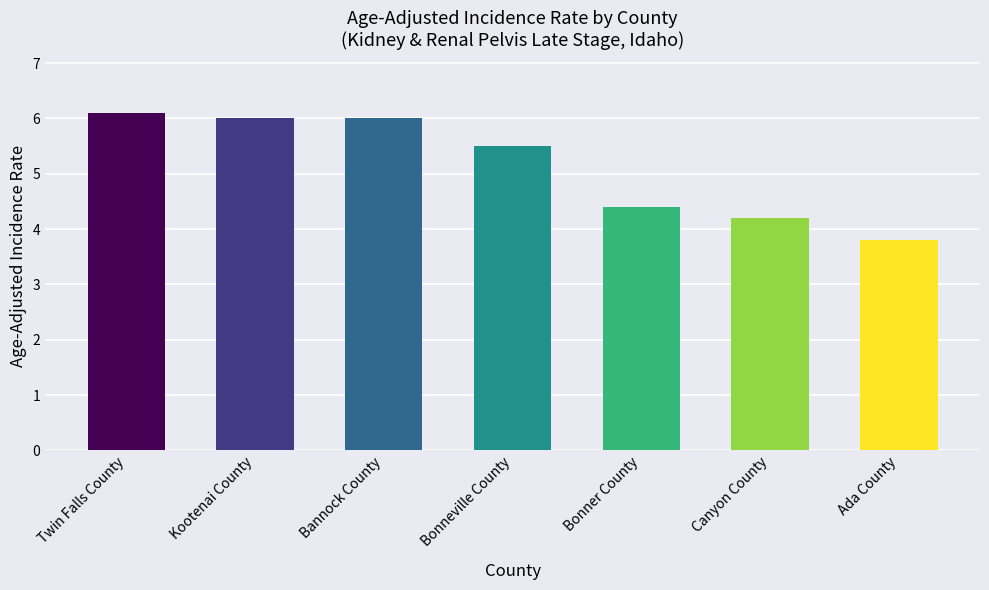

Reading right to left, what are all the values shown in this chart?

Ada County=3.8	Canyon County=4.2	Bonner County=4.4	Bonneville County=5.5	Bannock County=6.0	Kootenai County=6.0	Twin Falls County=6.1